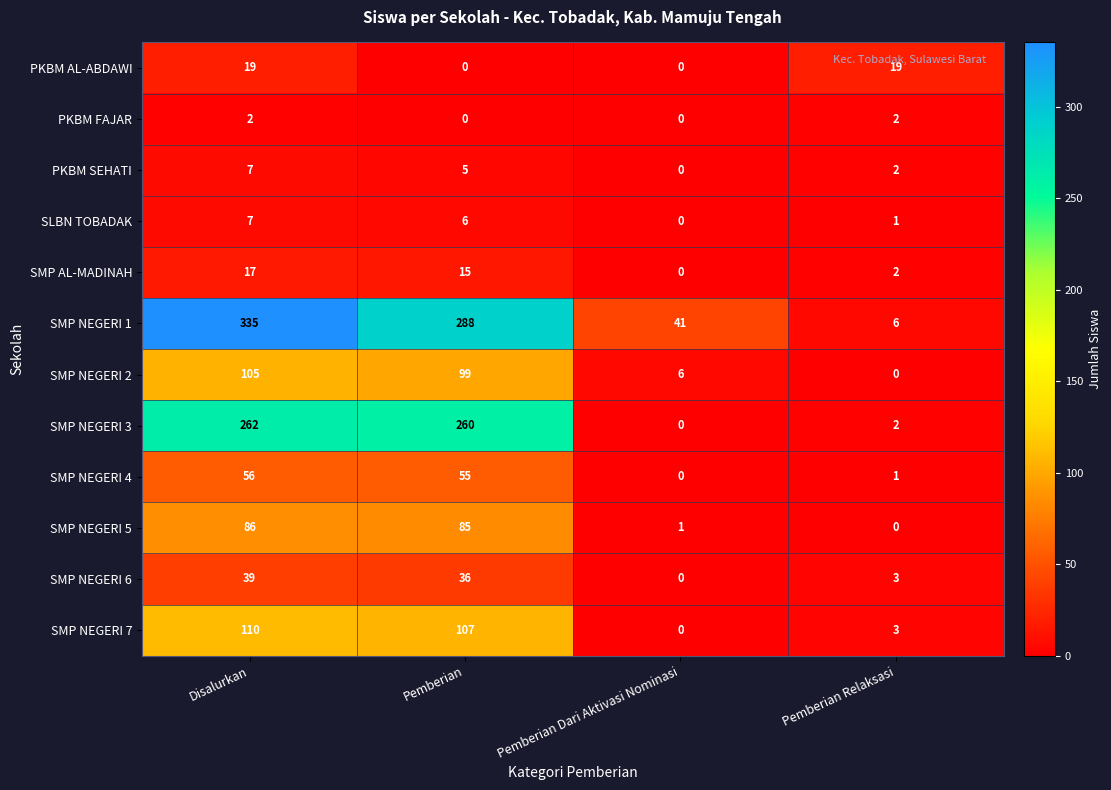

At which category is the sum across all series the highest?

Disalurkan